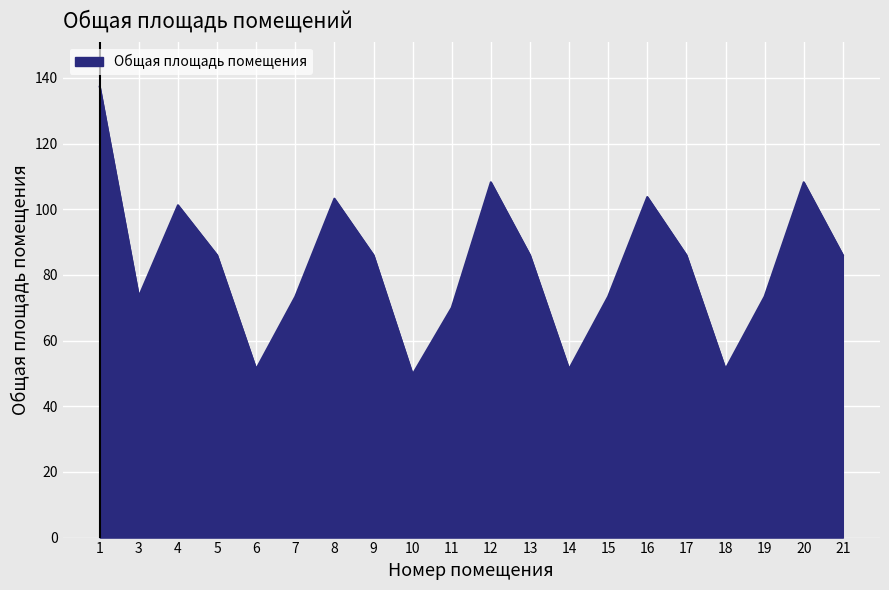

Which label corresponds to the smallest value in the chart?

10